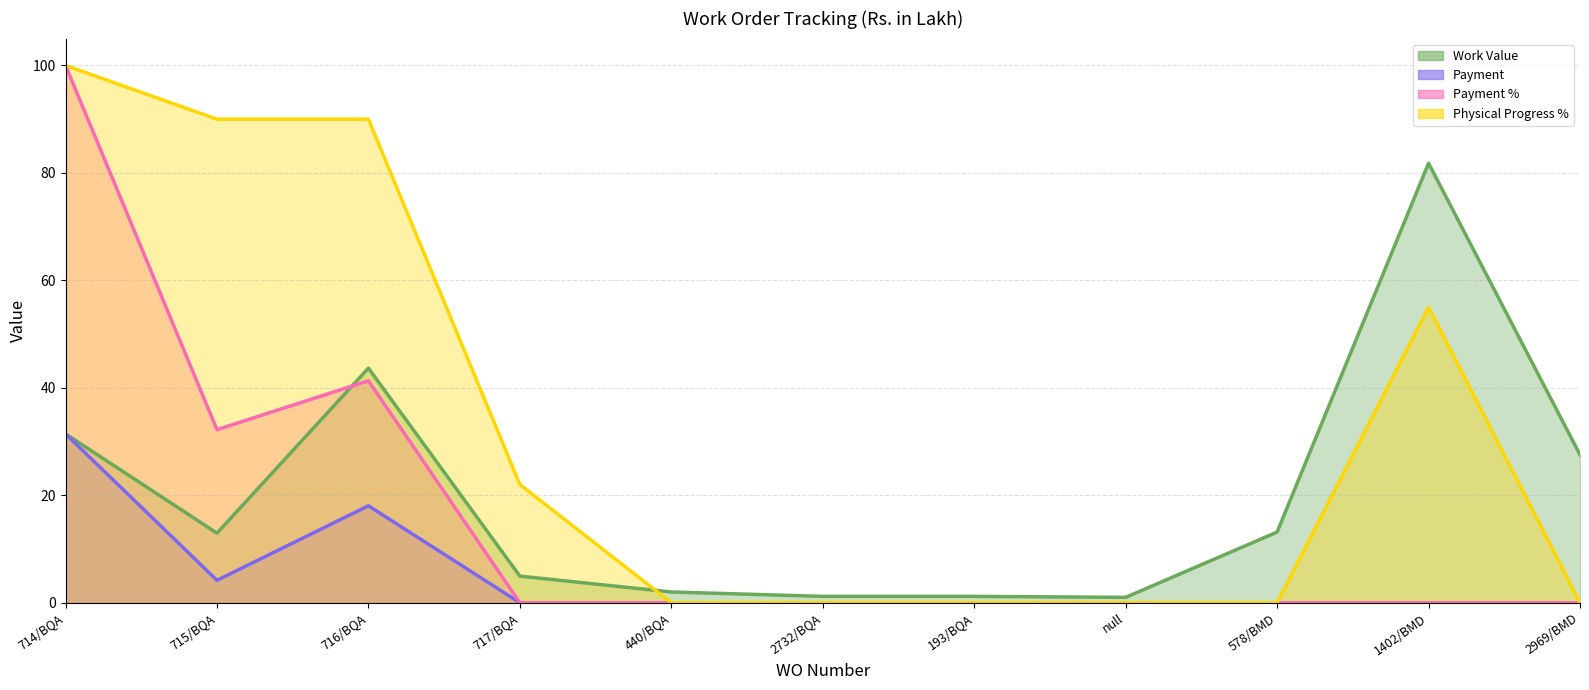

True or false: Payment % and Payment intersect in this chart.

False